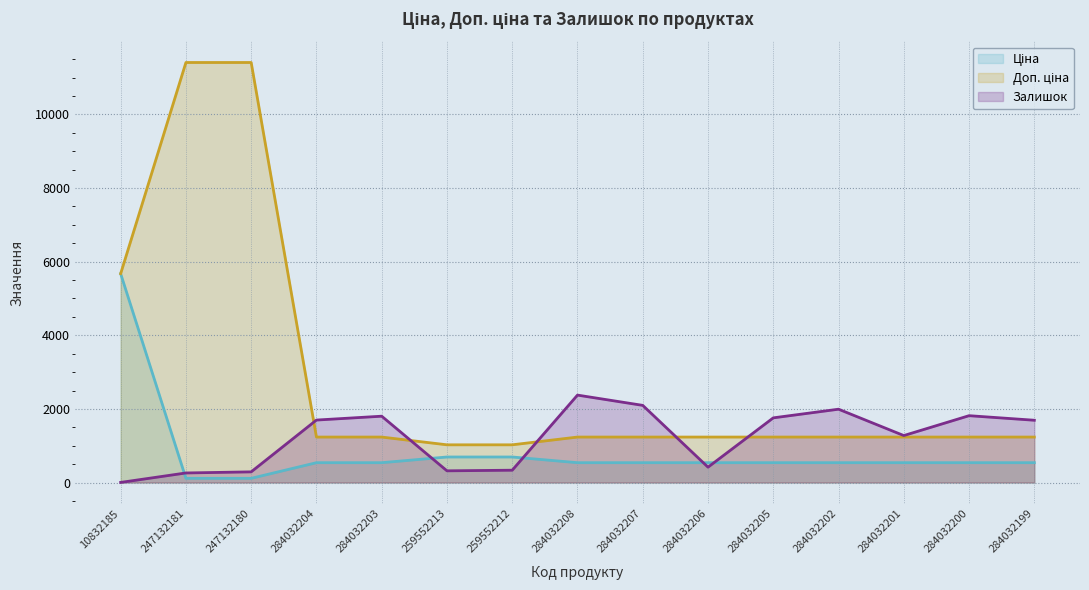

True or false: Залишок (line) and Доп. ціна (line) cross at least once.

True